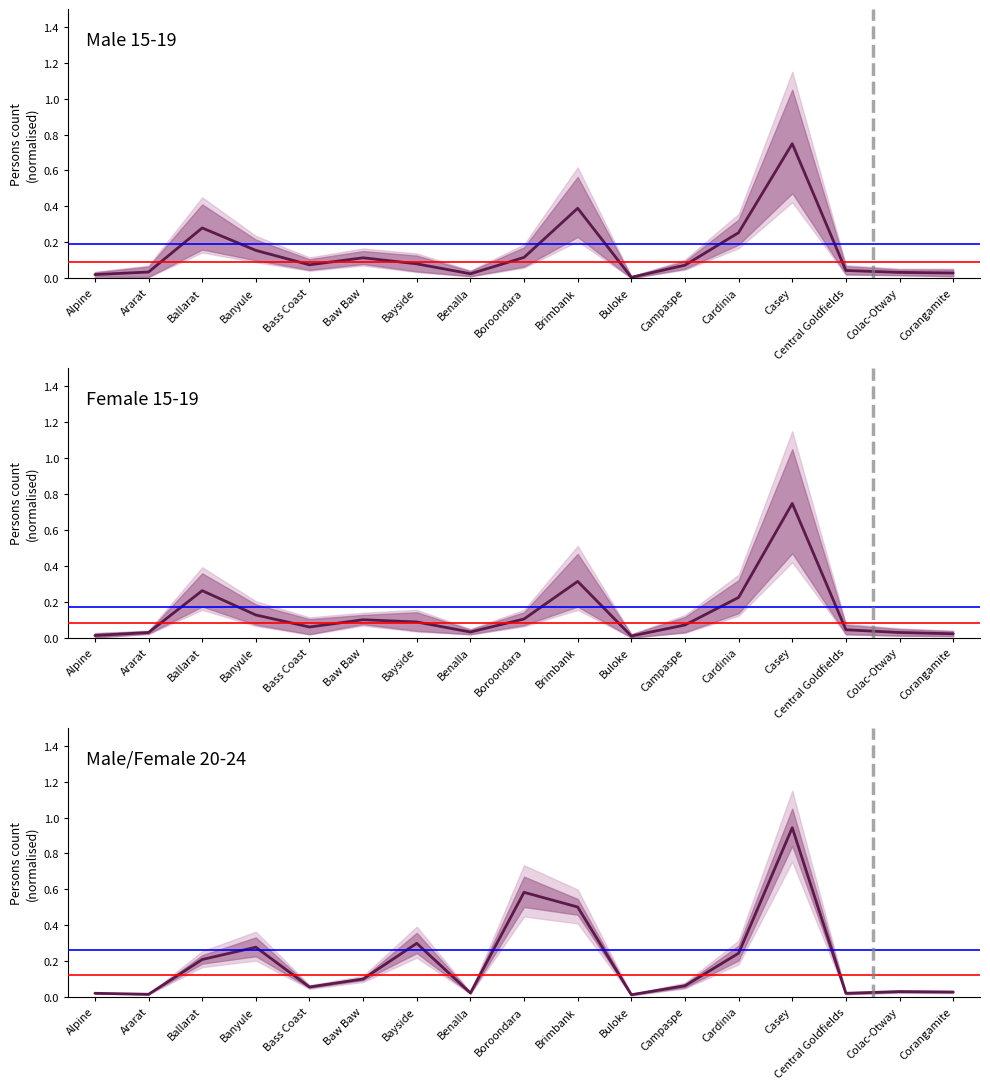

List the labels in order of Male 20-24 Not in LF value, largest first.

Casey, Boroondara, Brimbank, Bayside, Banyule, Cardinia, Ballarat, Baw Baw, Campaspe, Bass Coast, Colac-Otway, Corangamite, Benalla, Alpine, Central Goldfields, Ararat, Buloke